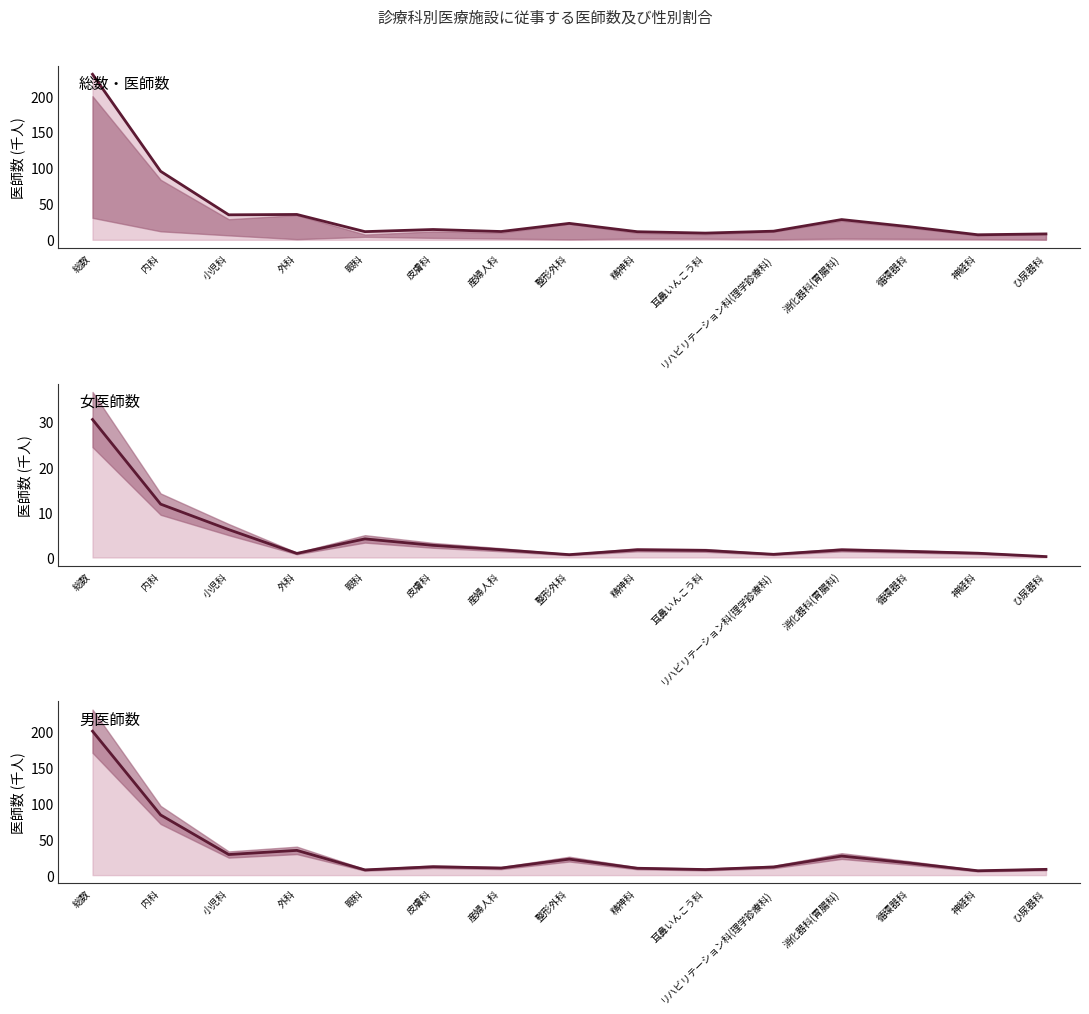

Is it true that 女医師数(千人) equals 2.0 at 小児科?

False